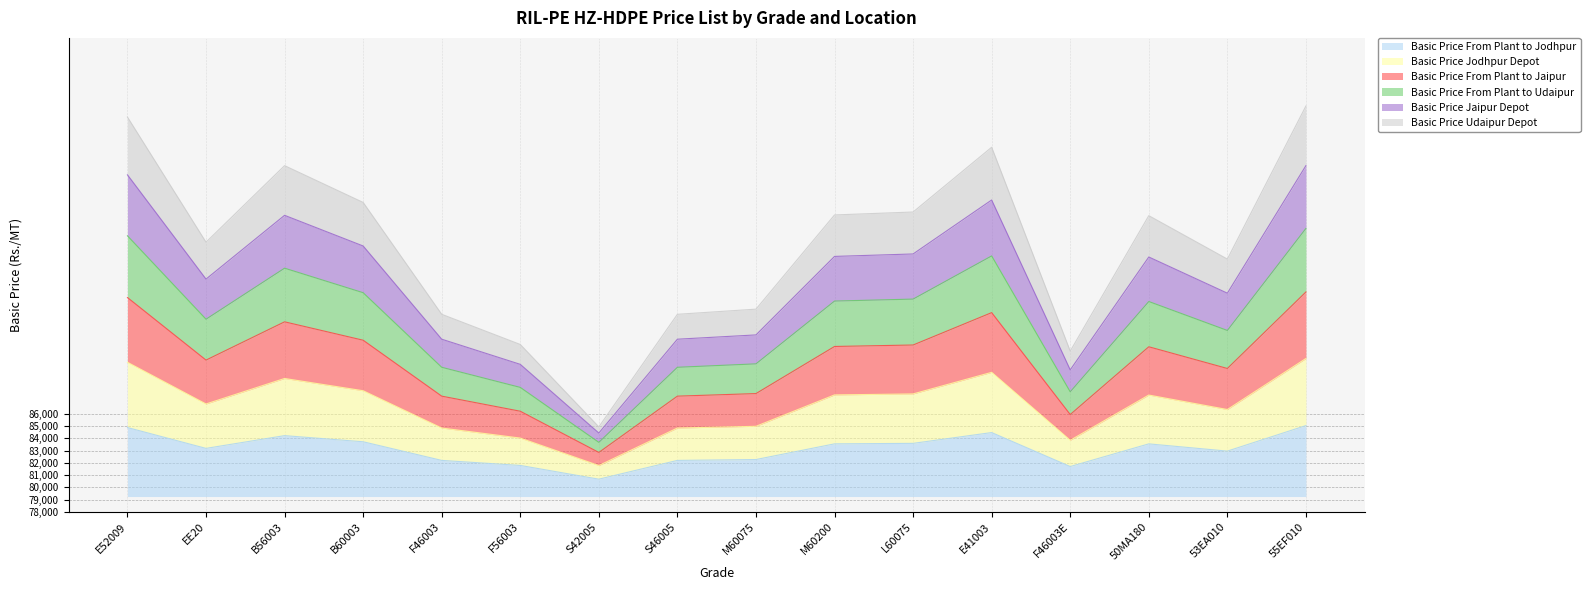

How many interior local valleys does the Basic Price From Plant to Jodhpur series have?

4